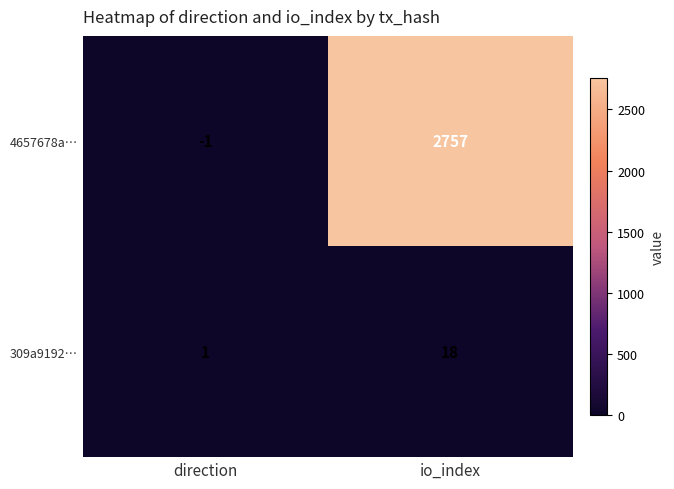

Which series has the widest spread of values?

4657678a…